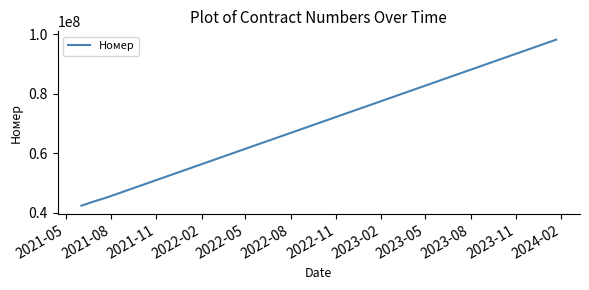

Reading left to right, extract all data points from this chart.

42376580	43653080	44737503	45095453	98167010